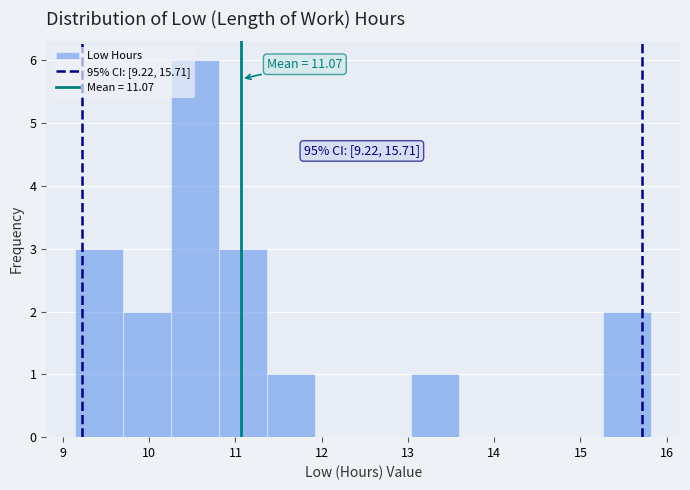

Over which range of the x-axis is the bar tallest?

10.3 to 10.8